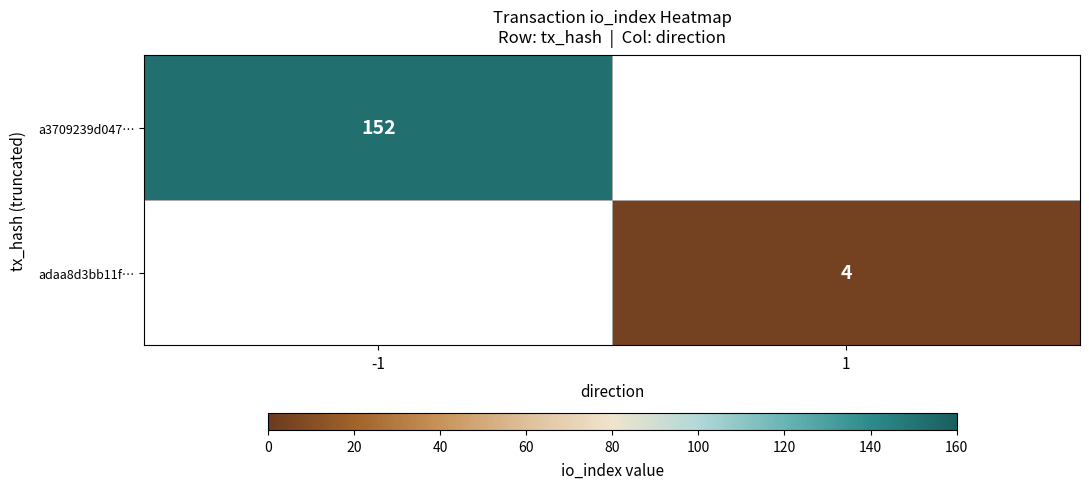

Is the value of a3709239d047… at -1 greater than the value of adaa8d3bb11f… at 1?

Yes